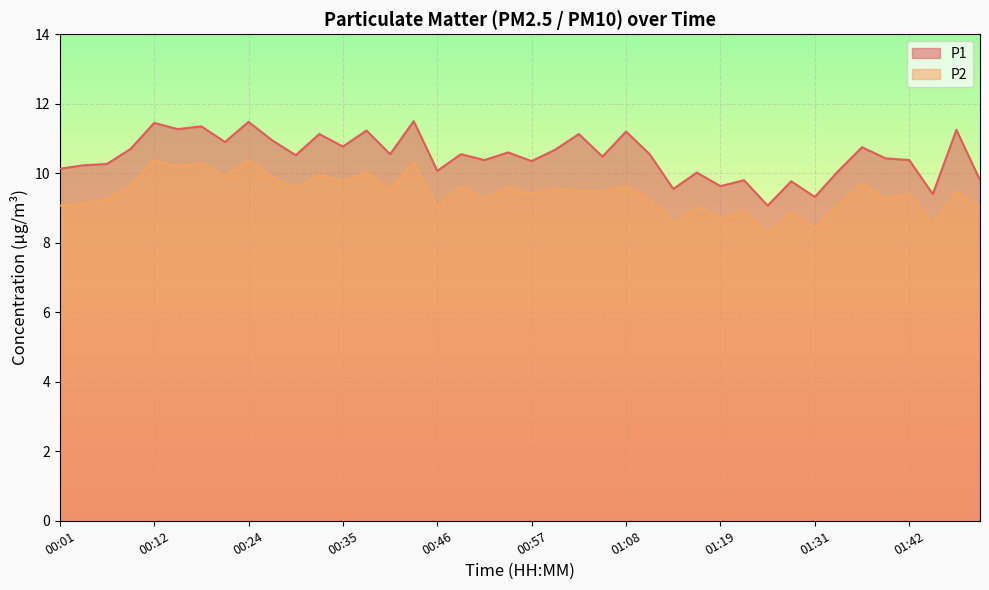

What are all the series names shown in the legend?

P1, P2